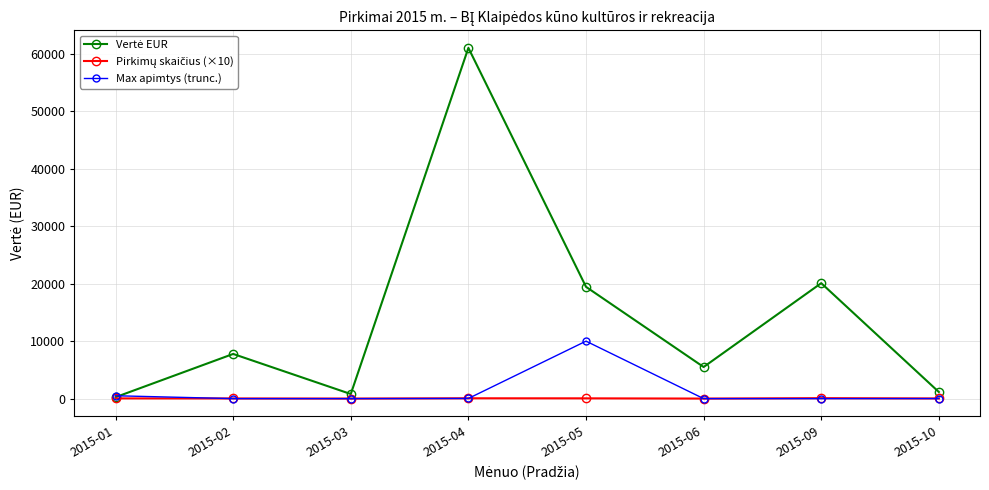

What is the maximum value shown in the chart?

61020